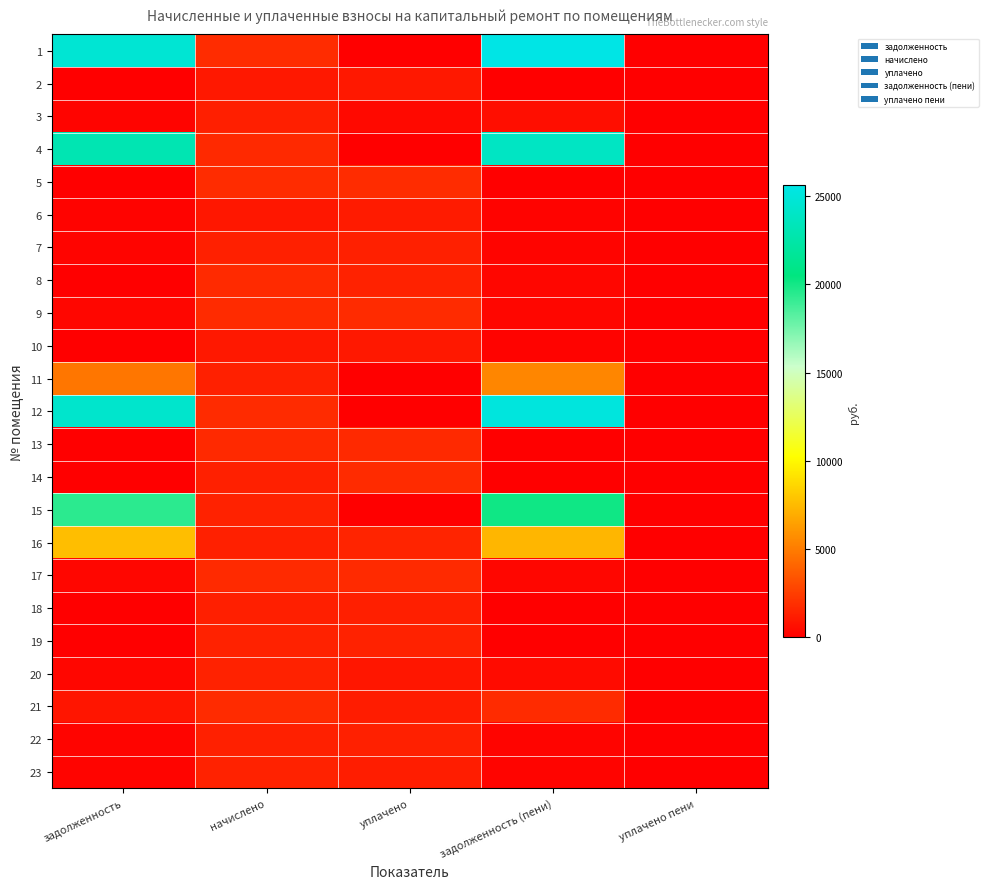

Reading left to right, extract all data points from this chart.

1: задолженность=24701.3	начислено=1803.1	уплачено=0.0	задолженность (пени)=25602.9	уплачено пени=0.0
2: задолженность=0.0	начислено=1033.5	уплачено=1033.5	задолженность (пени)=0.0	уплачено пени=0.0
3: задолженность=214.7	начислено=1287.9	уплачено=429.3	задолженность (пени)=644.0	уплачено пени=0.0
4: задолженность=23046.3	начислено=1682.2	уплачено=0.0	задолженность (пени)=23887.4	уплачено пени=0.0
5: задолженность=0.0	начислено=1815.8	уплачено=1815.8	задолженность (пени)=0.0	уплачено пени=0.0
6: задолженность=163.2	начислено=979.4	уплачено=1142.7	задолженность (пени)=163.2	уплачено пени=35.0
7: задолженность=224.2	начислено=1345.1	уплачено=1345.1	задолженность (пени)=224.2	уплачено пени=0.0
8: задолженность=0.0	начислено=1710.8	уплачено=1425.7	задолженность (пени)=285.1	уплачено пени=0.0
9: задолженность=299.9	начислено=1799.9	уплачено=1799.2	задолженность (пени)=299.9	уплачено пени=0.0
10: задолженность=0.0	начислено=1017.6	уплачено=1017.6	задолженность (пени)=169.6	уплачено пени=0.2
11: задолженность=4768.1	начислено=1348.3	уплачено=0.0	задолженность (пени)=5442.2	уплачено пени=0.0
12: задолженность=24304.6	начислено=1774.4	уплачено=0.0	задолженность (пени)=25191.8	уплачено пени=0.0
13: задолженность=0.0	начислено=1694.9	уплачено=1694.9	задолженность (пени)=0.0	уплачено пени=0.0
14: задолженность=0.0	начислено=1322.9	уплачено=1764.0	задолженность (пени)=0.0	уплачено пени=0.0
15: задолженность=19386.8	начислено=1415.1	уплачено=0.0	задолженность (пени)=20094.3	уплачено пени=0.0
16: задолженность=7660.4	начислено=1342.0	уплачено=1500.0	задолженность (пени)=7331.4	уплачено пени=0.0
17: задолженность=287.3	начислено=1723.6	уплачено=1723.6	задолженность (пени)=287.3	уплачено пени=0.0
18: задолженность=0.0	начислено=1291.1	уплачено=1291.1	задолженность (пени)=0.0	уплачено пени=0.0
19: задолженность=0.0	начислено=1437.4	уплачено=1437.4	задолженность (пени)=0.0	уплачено пени=0.0
20: задолженность=258.2	начислено=1418.3	уплачено=945.5	задолженность (пени)=471.8	уплачено пени=0.1
21: задолженность=884.5	начислено=1758.5	уплачено=1179.4	задолженность (пени)=1763.8	уплачено пени=0.0
22: задолженность=223.1	начислено=1338.8	уплачено=1338.8	задолженность (пени)=223.1	уплачено пени=0.0
23: задолженность=239.0	начислено=1434.2	уплачено=1214.9	задолженность (пени)=216.1	уплачено пени=0.1